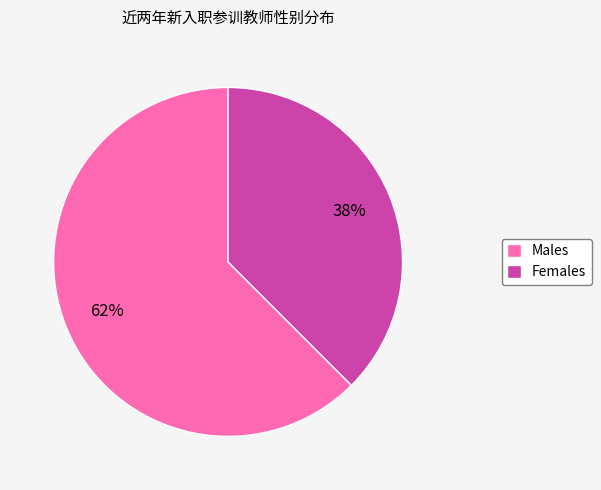

Which slice is the smallest?

Females